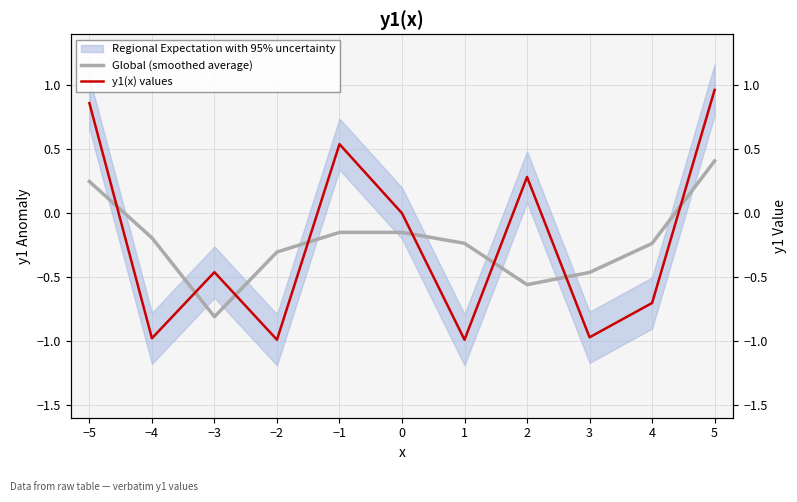

True or false: Global (smoothed average) has more than 0 points higher than both neighbors.

False